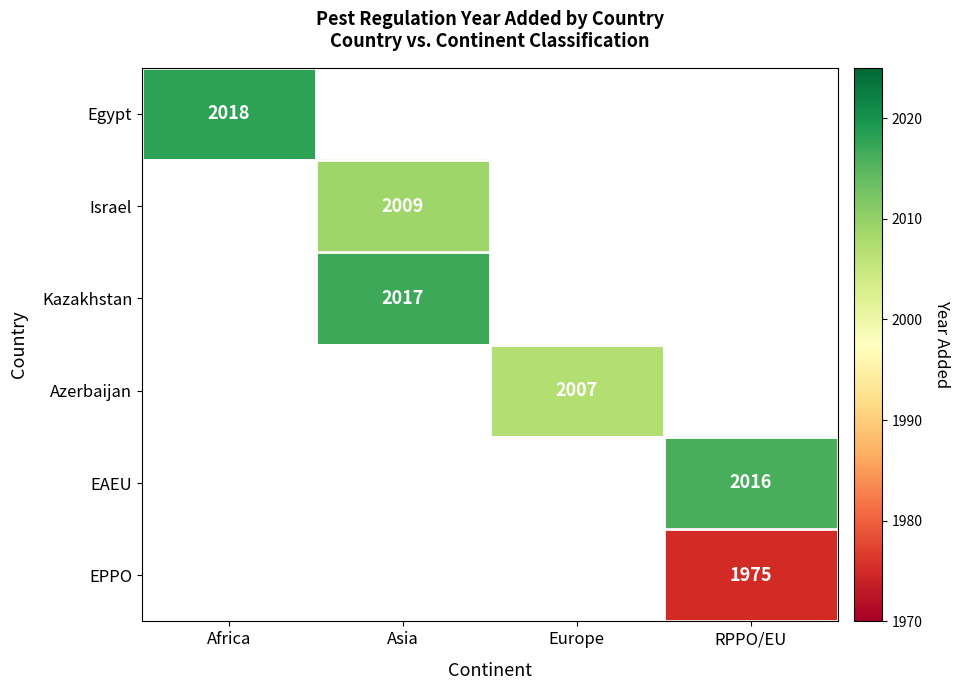

At how many categories does at least one series exceed 2006?

4